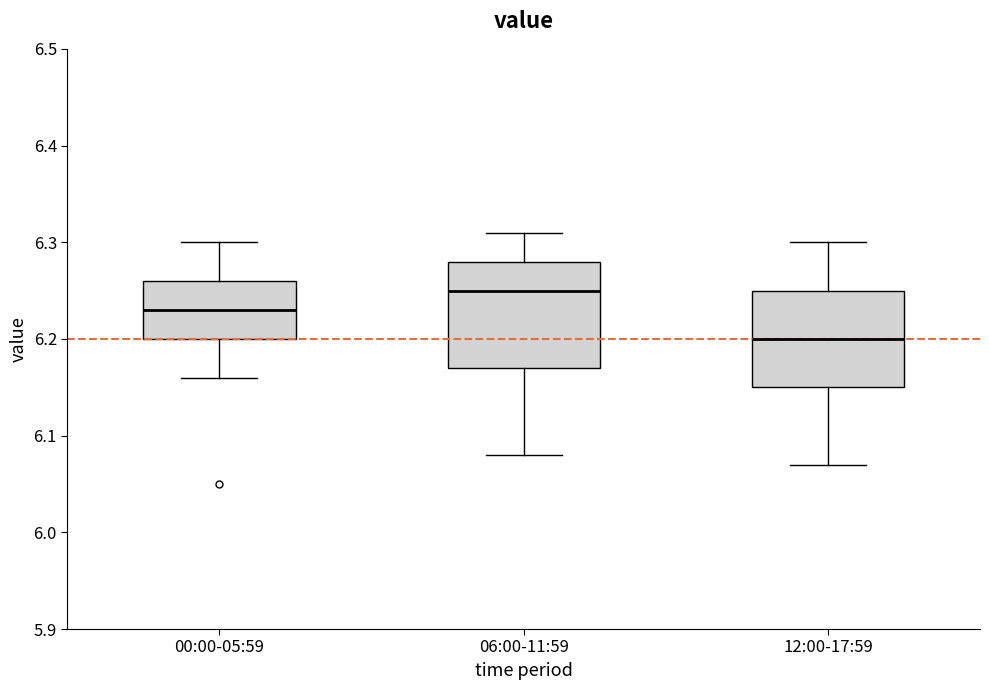

Which box is the tallest, from its lower edge to its upper edge?

06:00-11:59